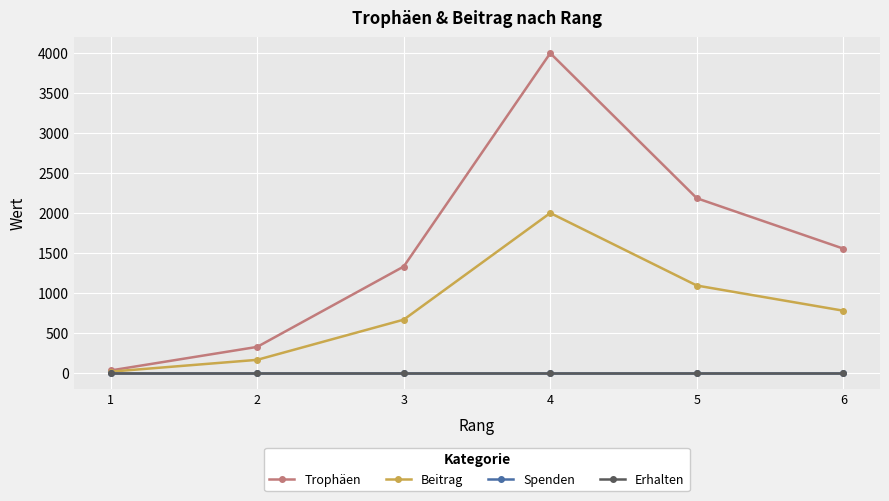

Does the chart have visible grid lines?

Yes